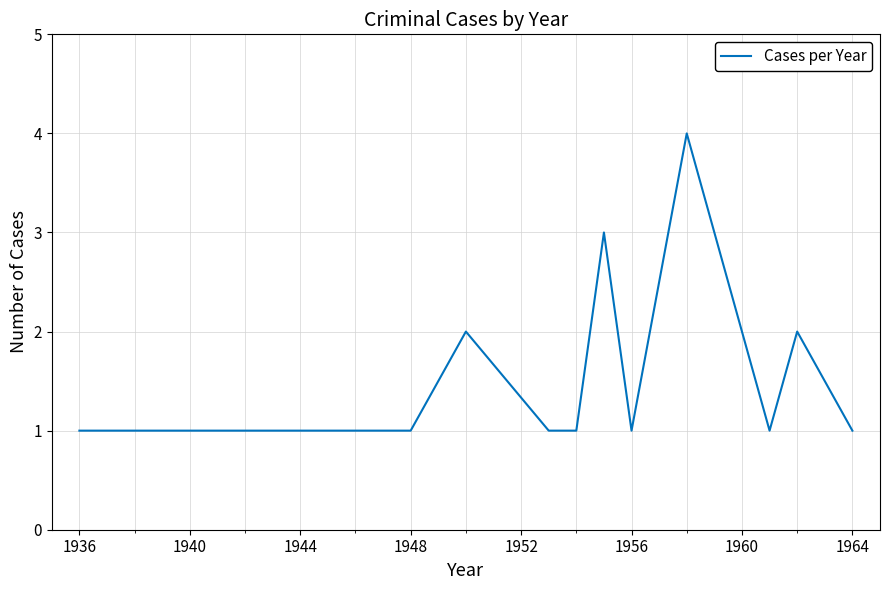

What is the greatest value displayed?

4